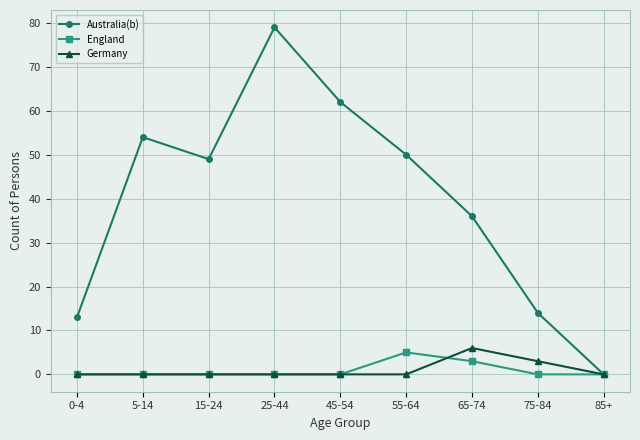

How many interior local valleys does the Australia(b) series have?

1